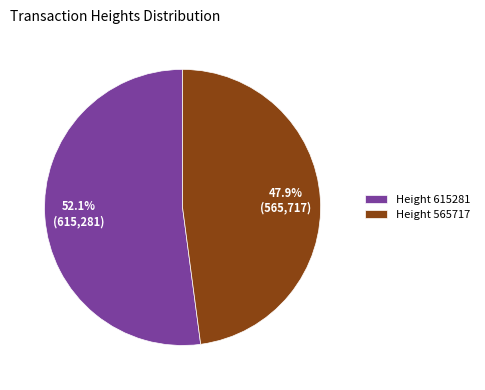

Which slice is the smallest?

Height 565717